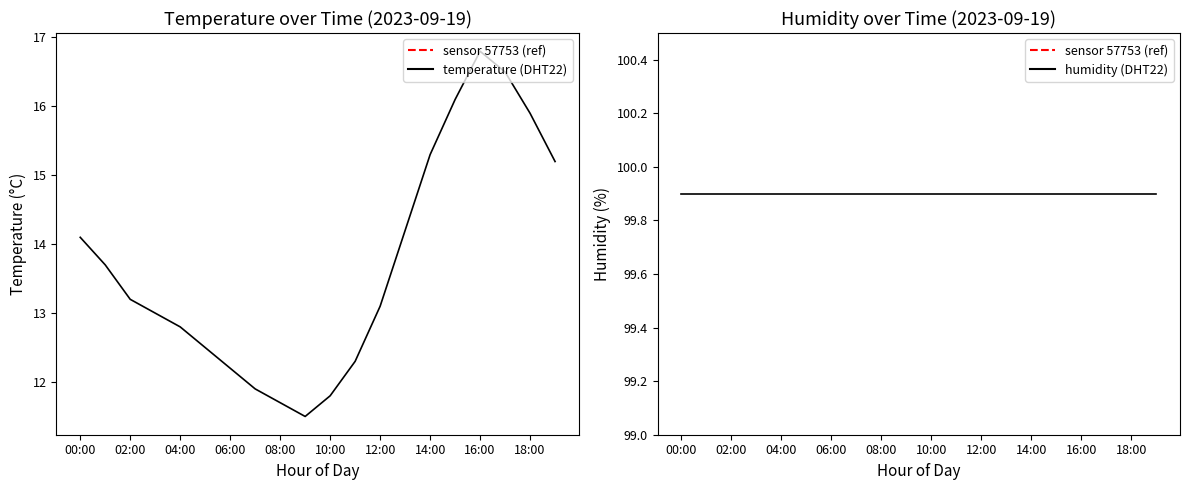

Is it true that humidity (DHT22) equals 99.9 at 08:00?

True